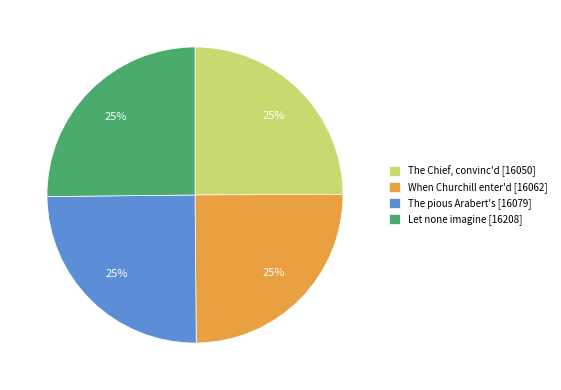

What percentage is the The Chief, convinc'd [16050] slice, to the nearest percent?

25%